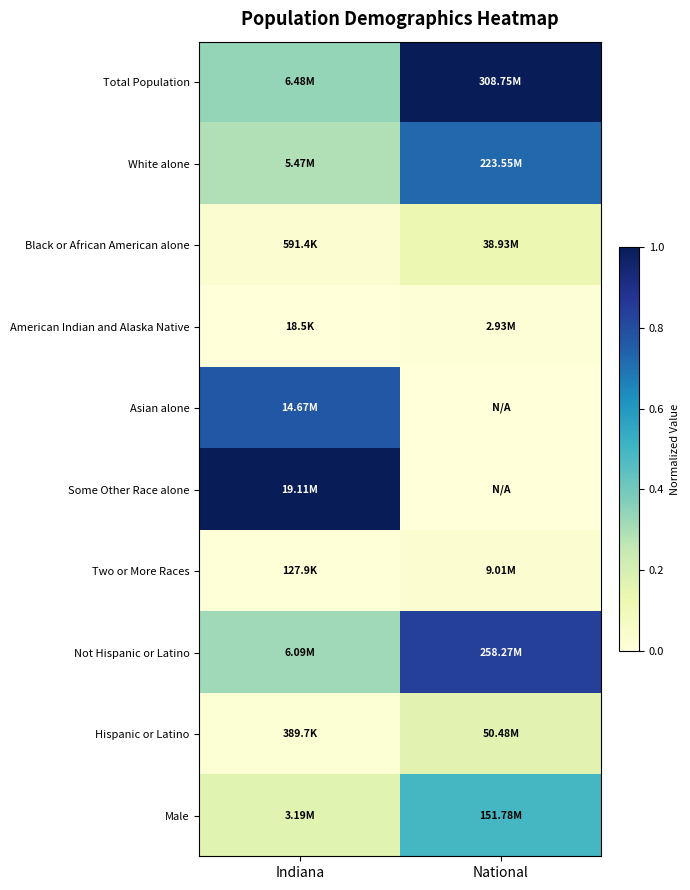

What is the spread (max minus min) of values at National?

1.0